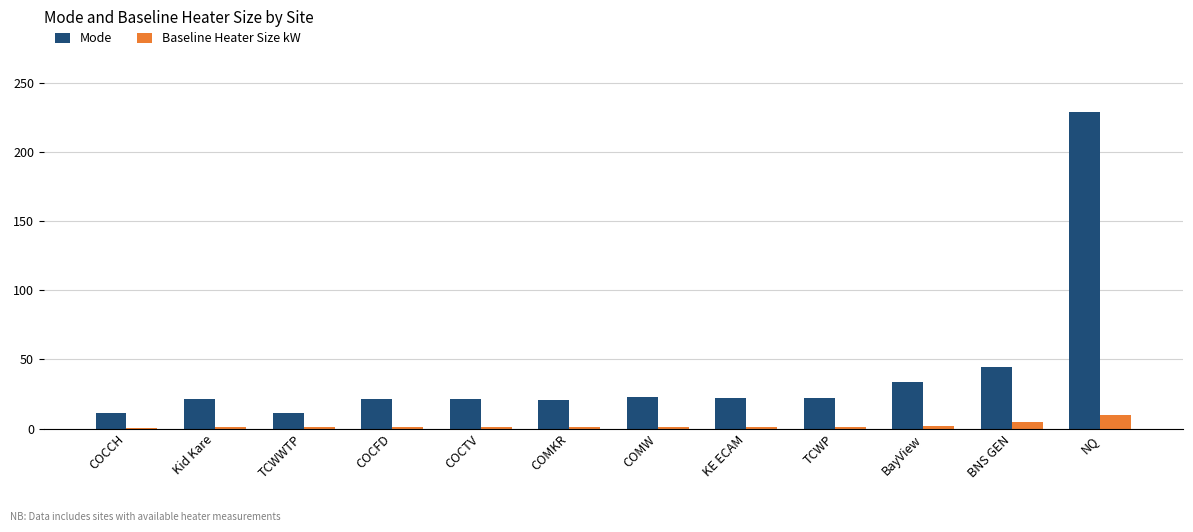

At which label is Mode closest to 119?

BNS GEN